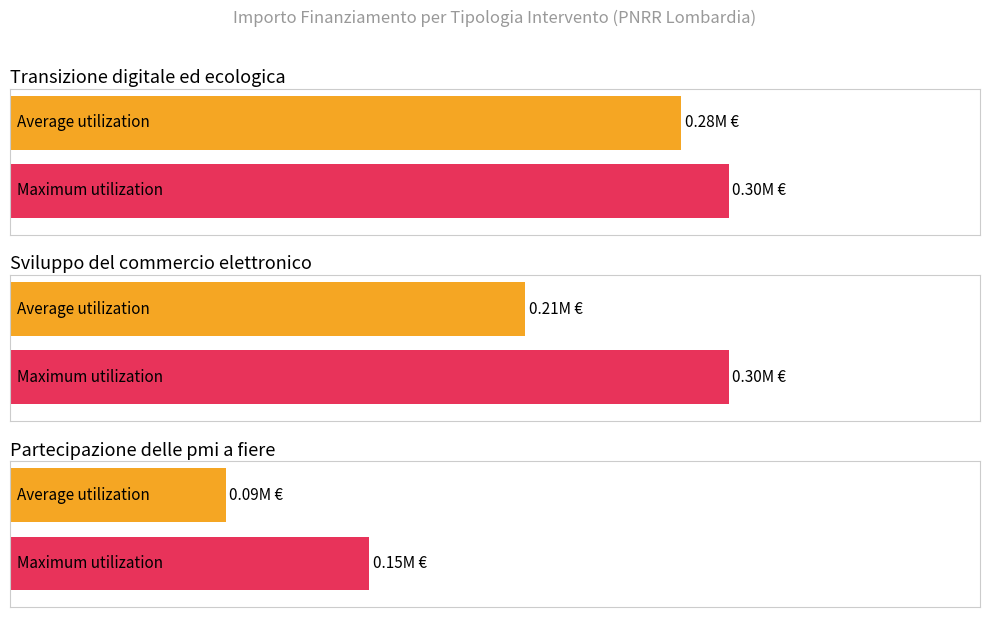

The Maximum utilization series shows 393079 at TRANSIZIONE DIGITALE (MONZA). True or false?

False